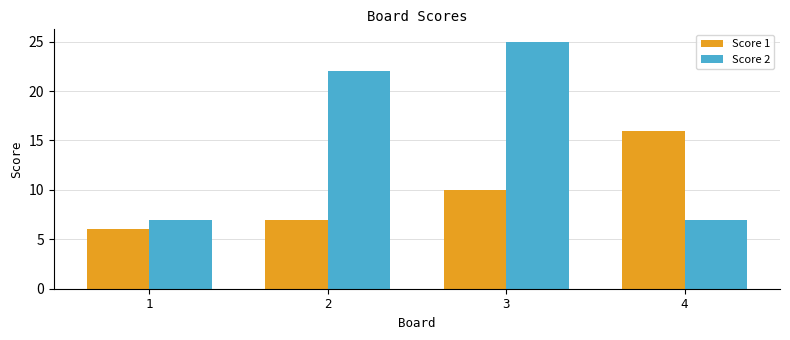

Reading left to right, list all the values displayed in this chart.

Score 1: 1=6	2=7	3=10	4=16
Score 2: 1=7	2=22	3=25	4=7